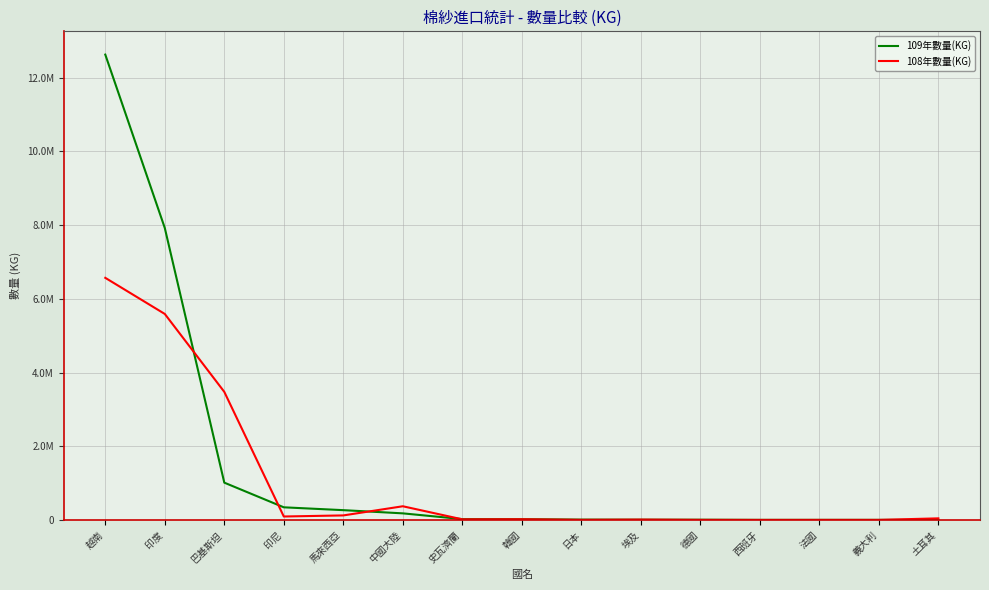

Does the chart have visible grid lines?

Yes